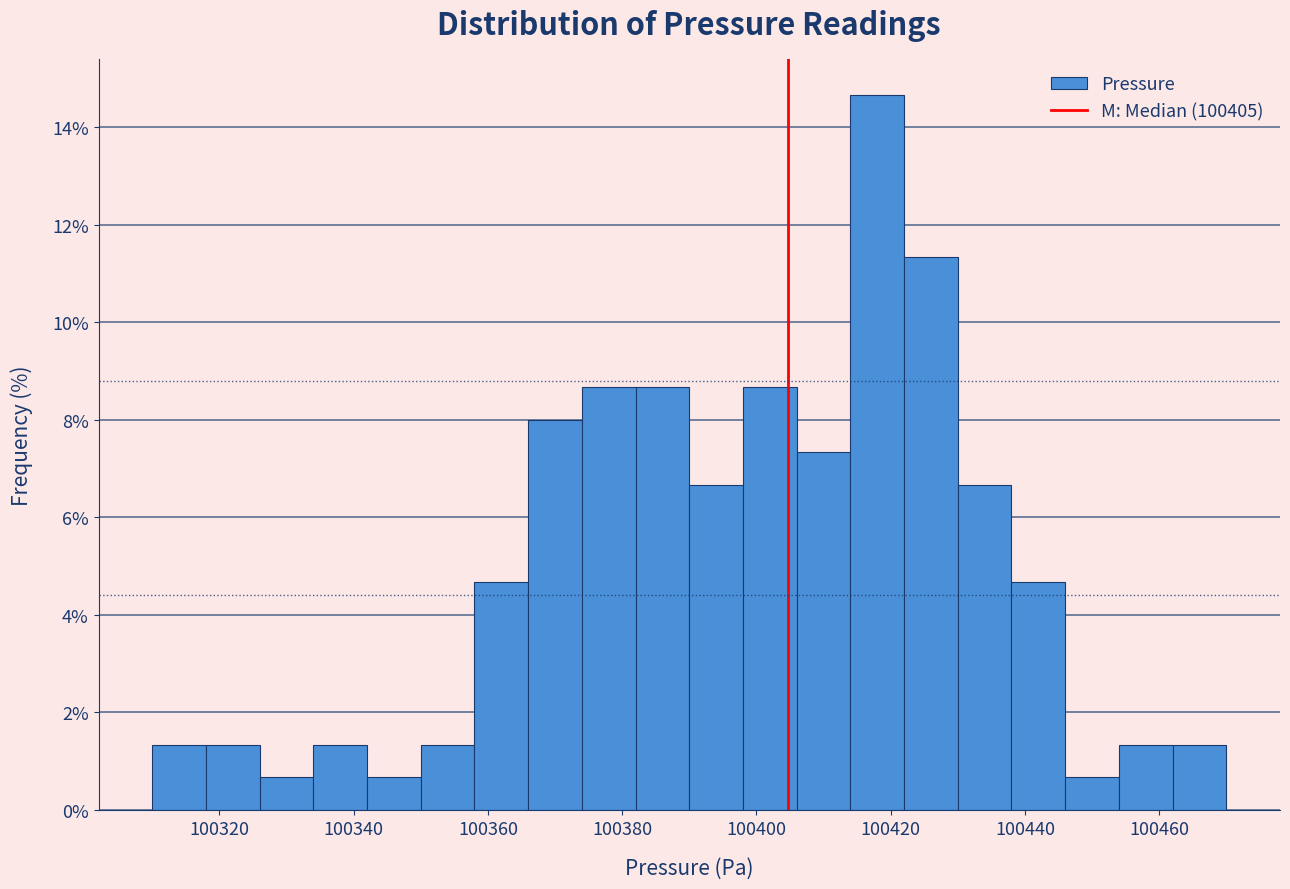

Reading left to right, list every bar in this chart as the range it spans on the x-axis followed by its height. The values are not printed on the chart, so give them approximately, as read against the axis.

100310 to 100318: 1.4
100318 to 100326: 1.4
100326 to 100334: 0.6
100334 to 100342: 1.4
100342 to 100350: 0.6
100350 to 100358: 1.4
100358 to 100366: 4.6
100366 to 100374: 8.0
100374 to 100382: 8.6
100382 to 100390: 8.6
100390 to 100398: 6.6
100398 to 100406: 8.6
100406 to 100414: 7.4
100414 to 100422: 14.6
100422 to 100430: 11.4
100430 to 100438: 6.6
100438 to 100446: 4.6
100446 to 100454: 0.6
100454 to 100462: 1.4
100462 to 100470: 1.4